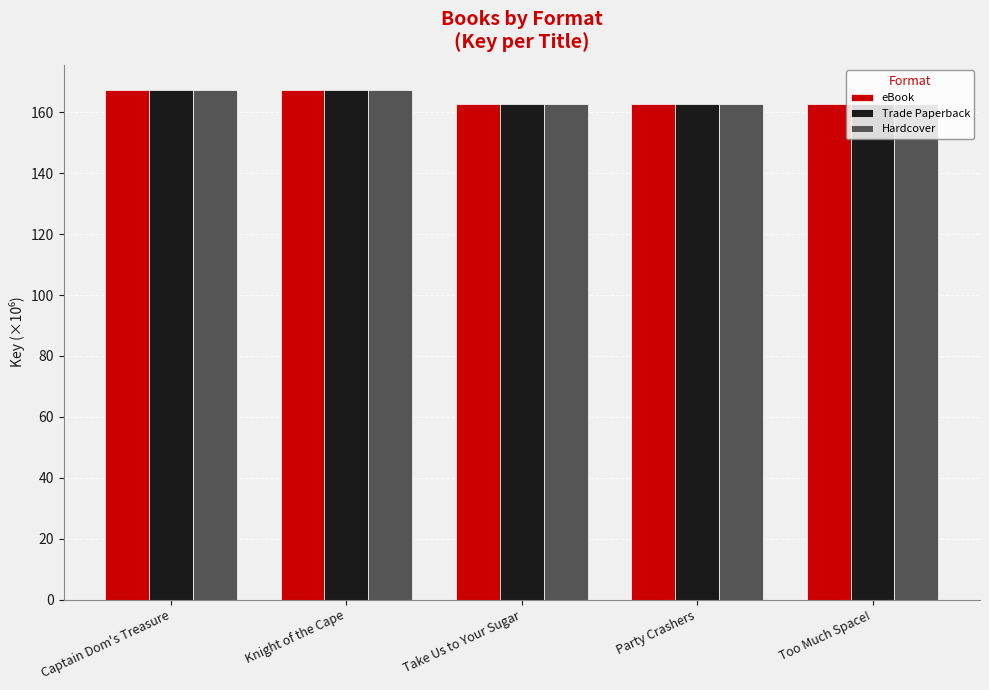

What is the greatest value displayed?

167.2